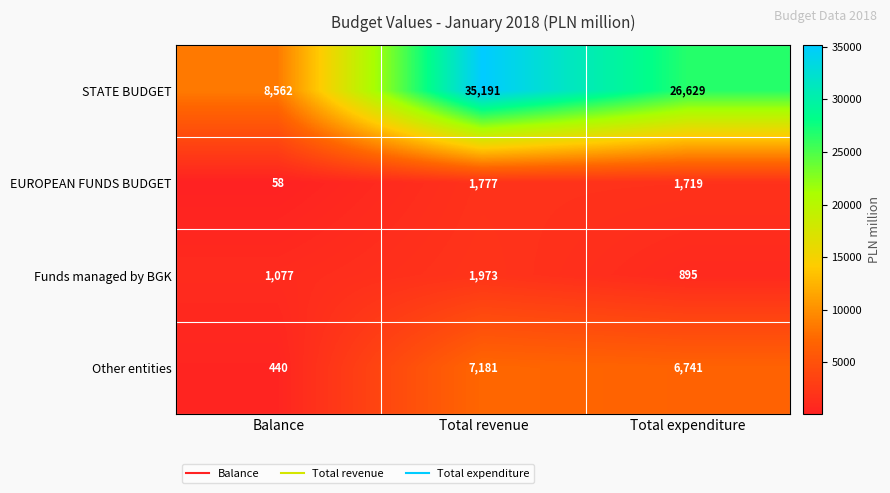

What is the total value across all series at Balance?

10137